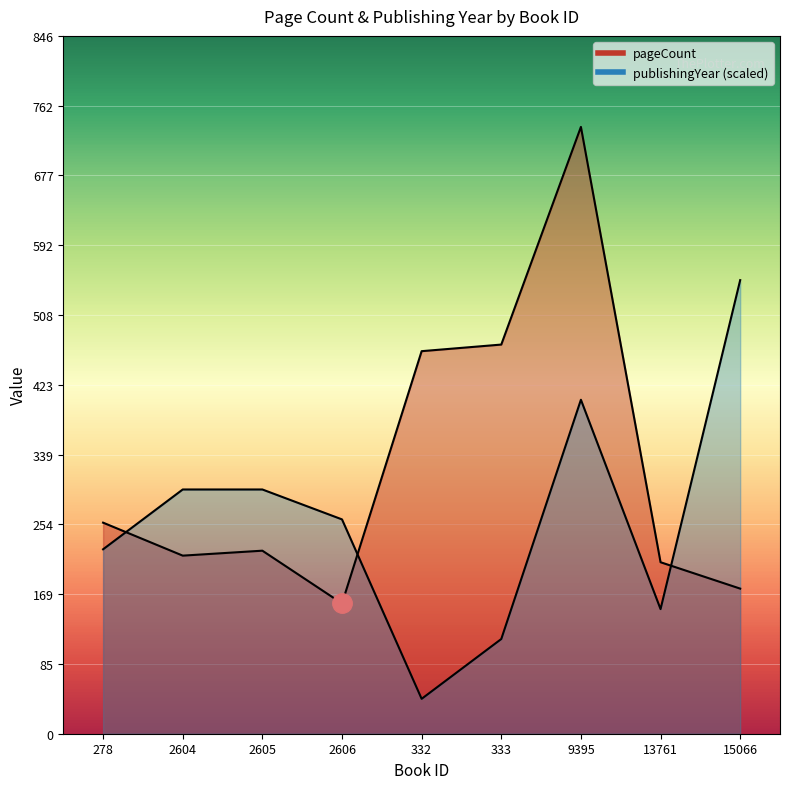

At how many categories does at least one series exceed 366?

4